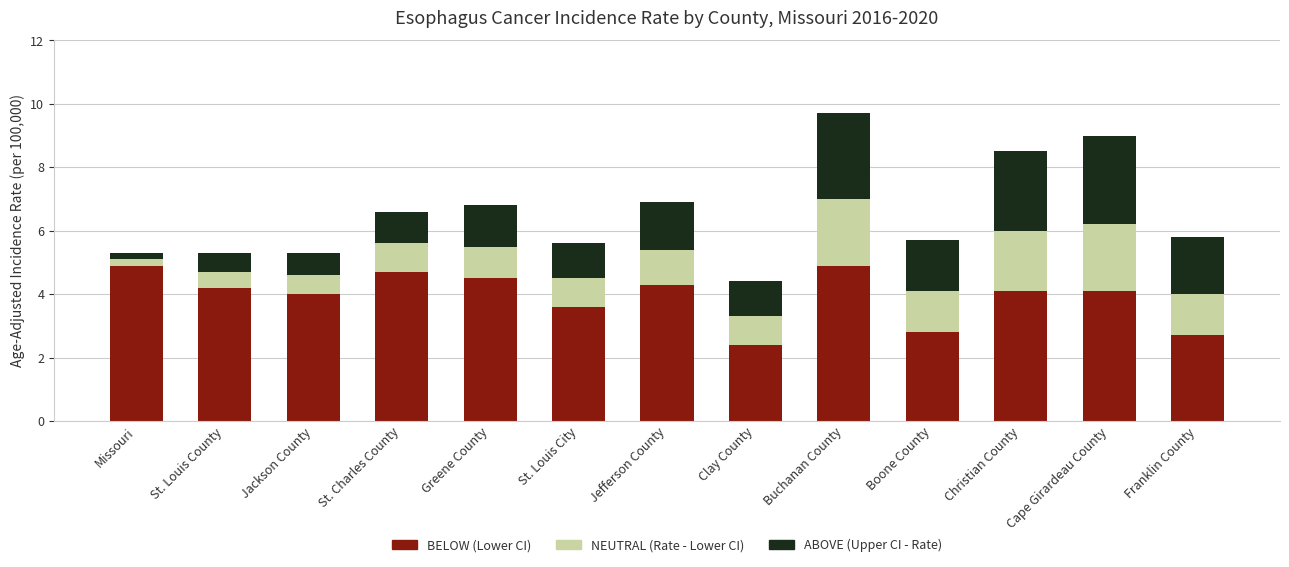

What is the total value across all series at St. Charles County?

6.6